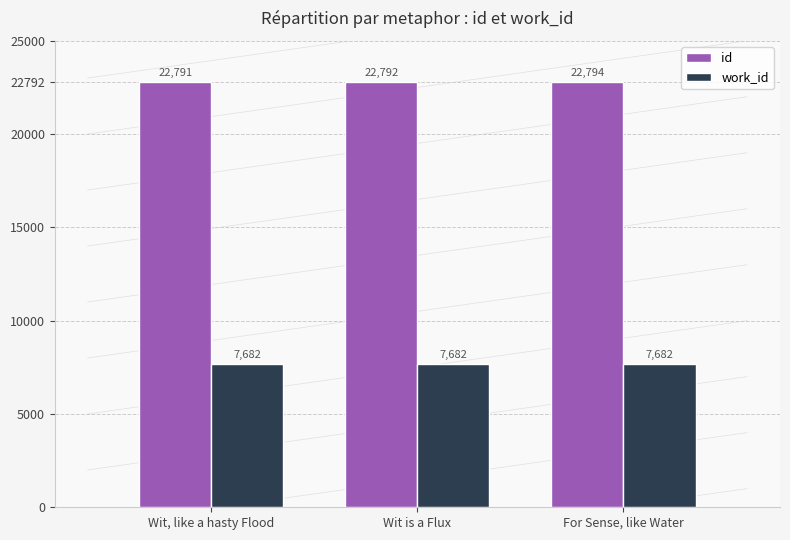

How many categories are shown in the chart?

3